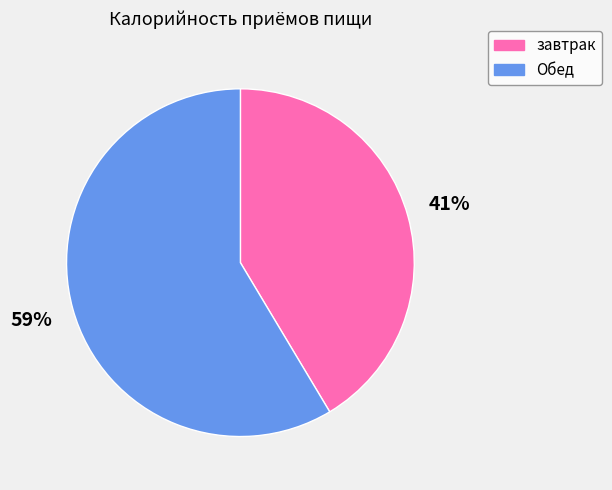

Approximately how many times larger is the value at завтрак compared to Обед?

0.7